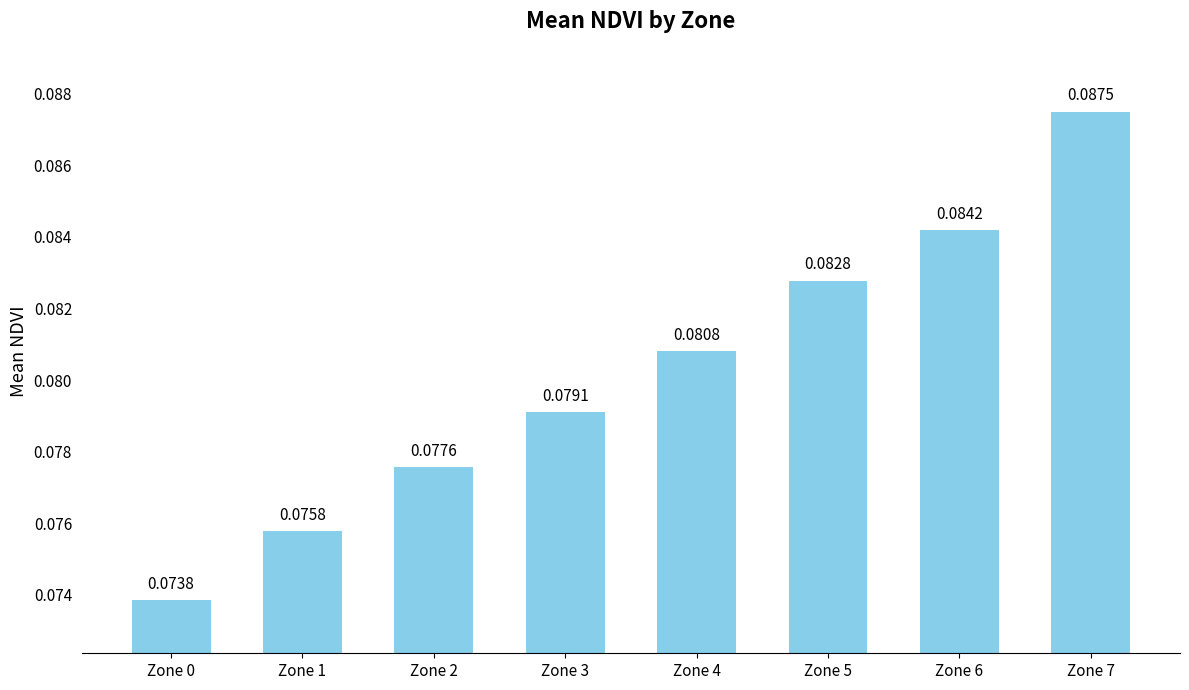

What is the sum of all values?

0.6